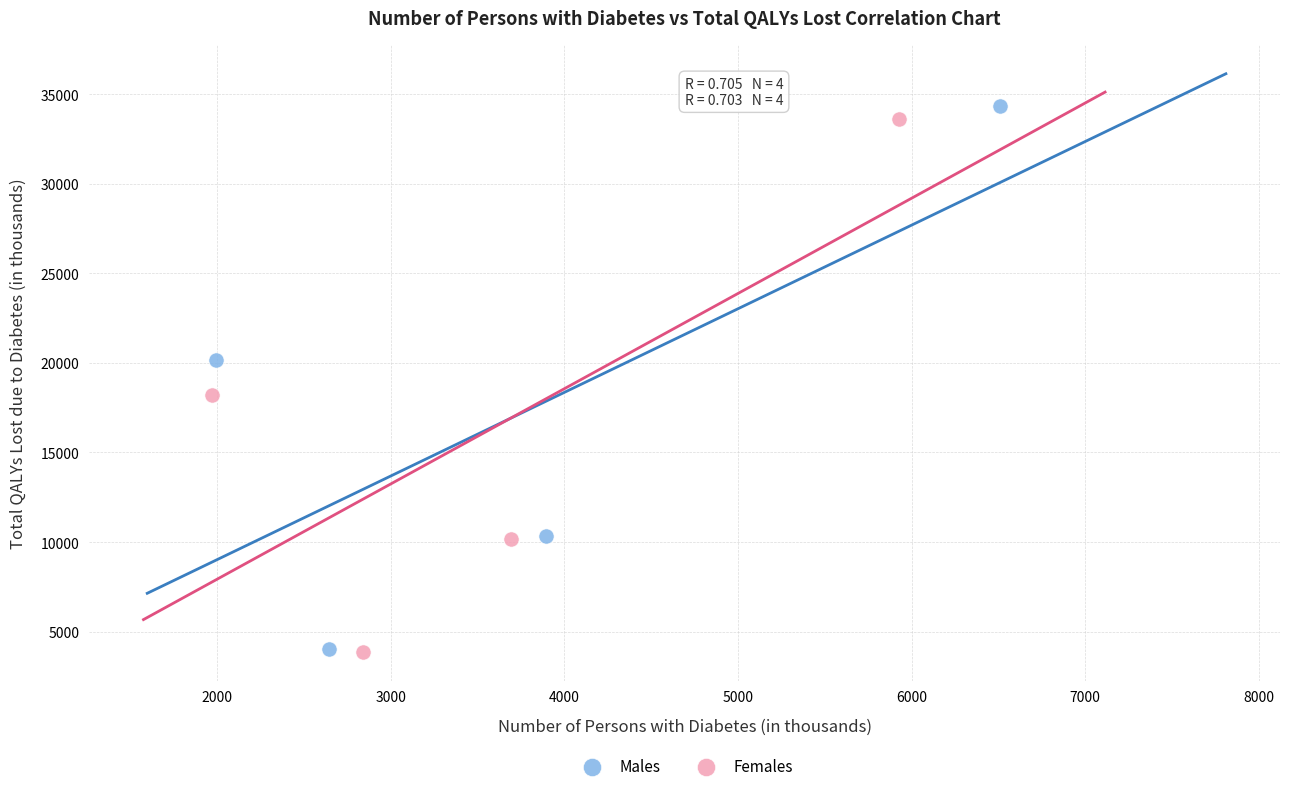

Which series has the widest spread of Y values?

Males